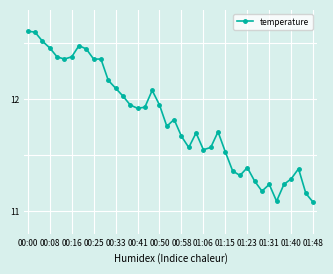

What is the smallest value displayed?

11.1